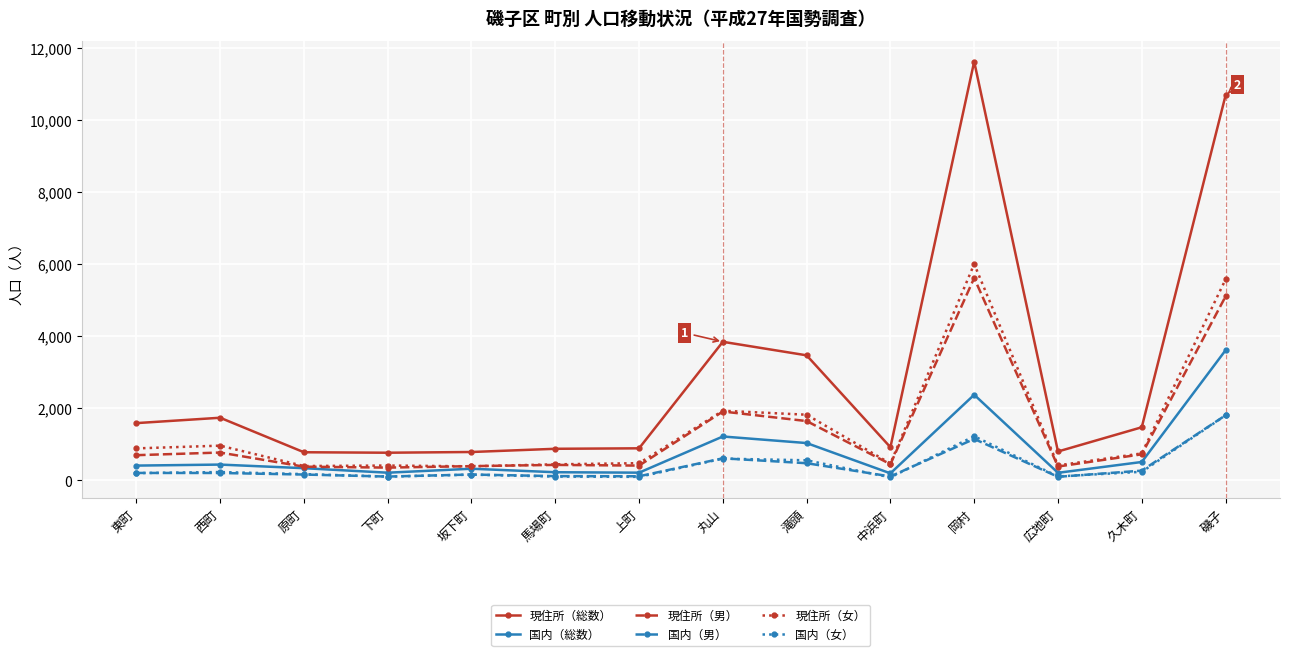

The 現住所（総数） series shows 808 at 西町. True or false?

False